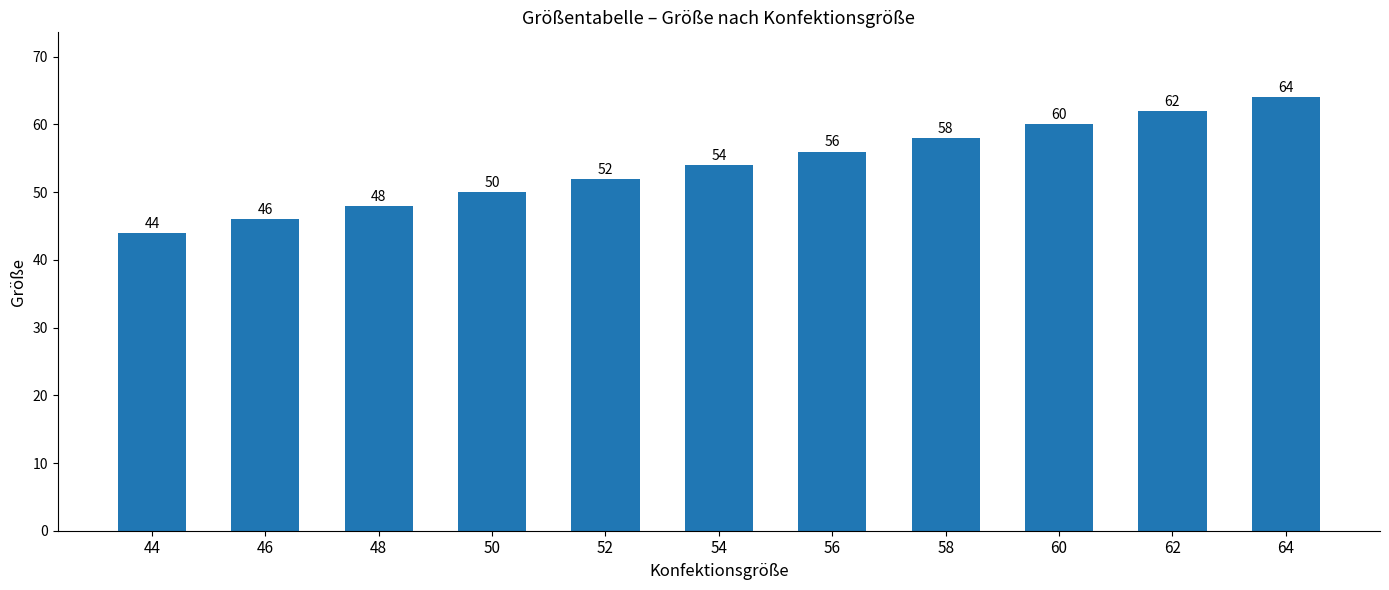

List the labels in order of value, largest first.

64, 62, 60, 58, 56, 54, 52, 50, 48, 46, 44